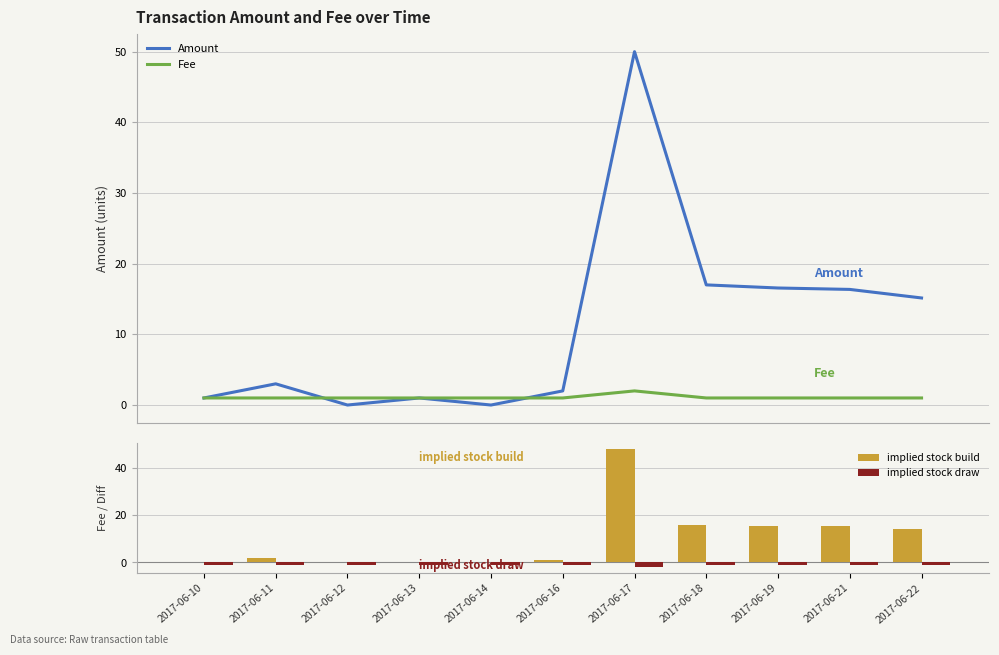

At 2017-06-18, list the series in order from smallest to largest.

implied stock draw, Fee, implied stock build, Amount